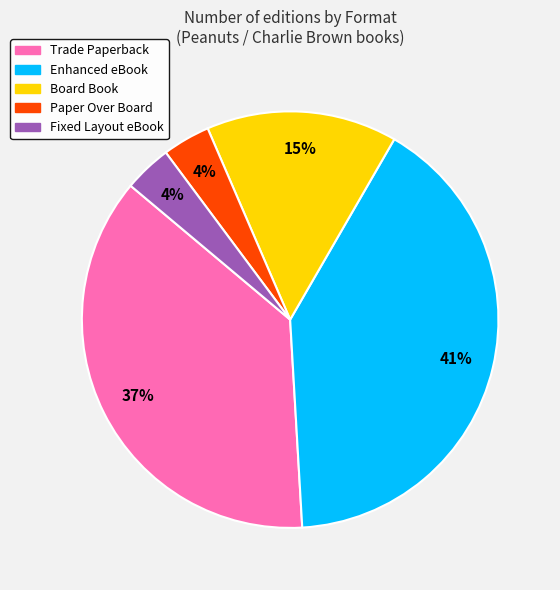

What is the largest slice in the pie chart?

Enhanced eBook